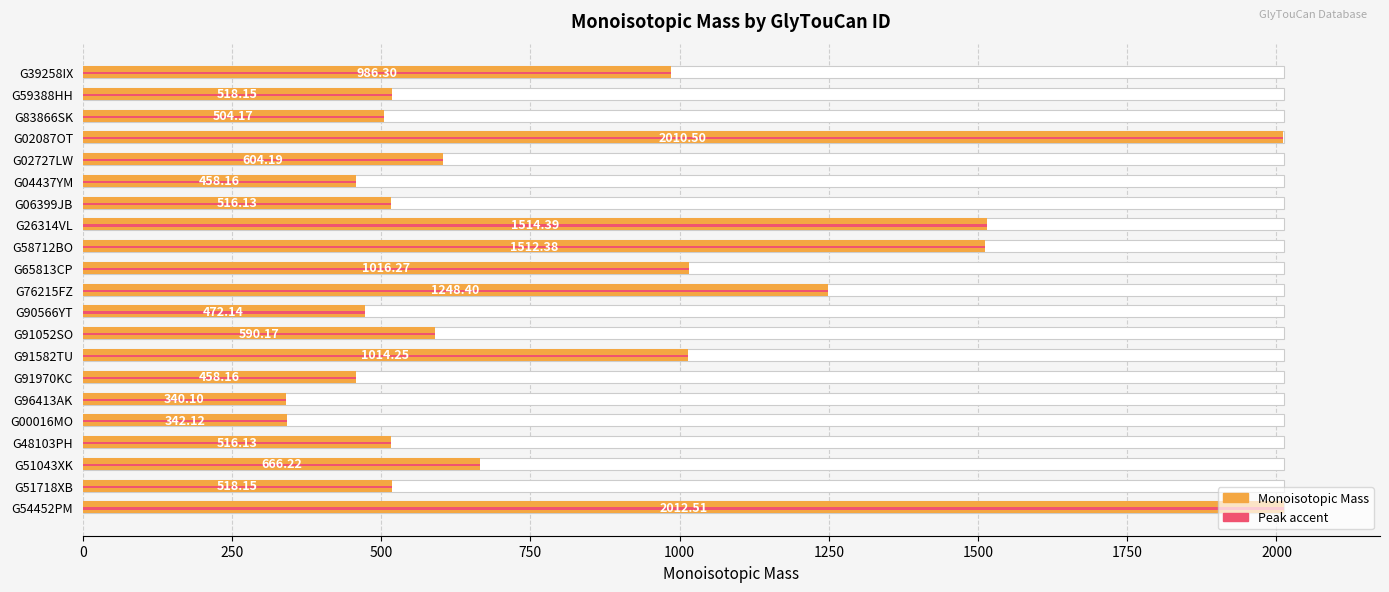

What is the value of the 17th bar from the left?

342.1